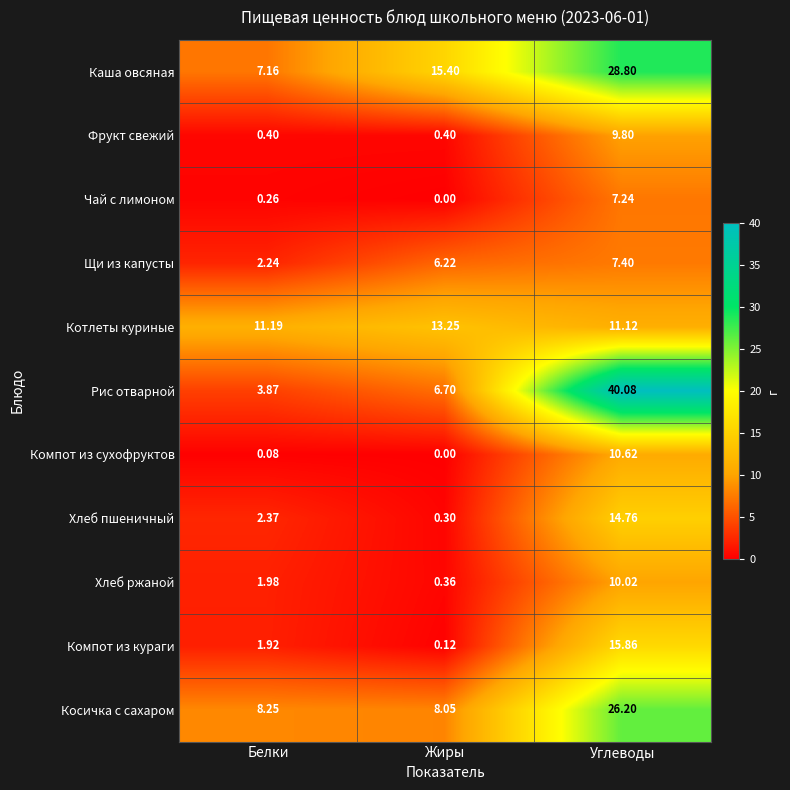

What is the difference between the highest and lowest values at Жиры?

15.4